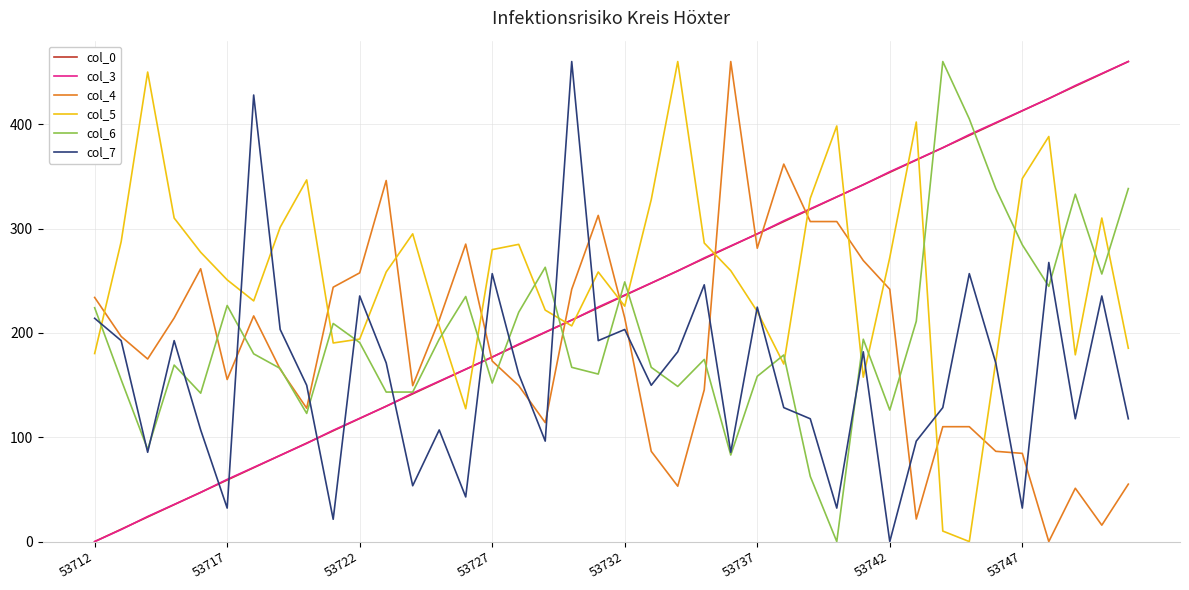

True or false: col_5 and col_3 intersect in this chart.

True